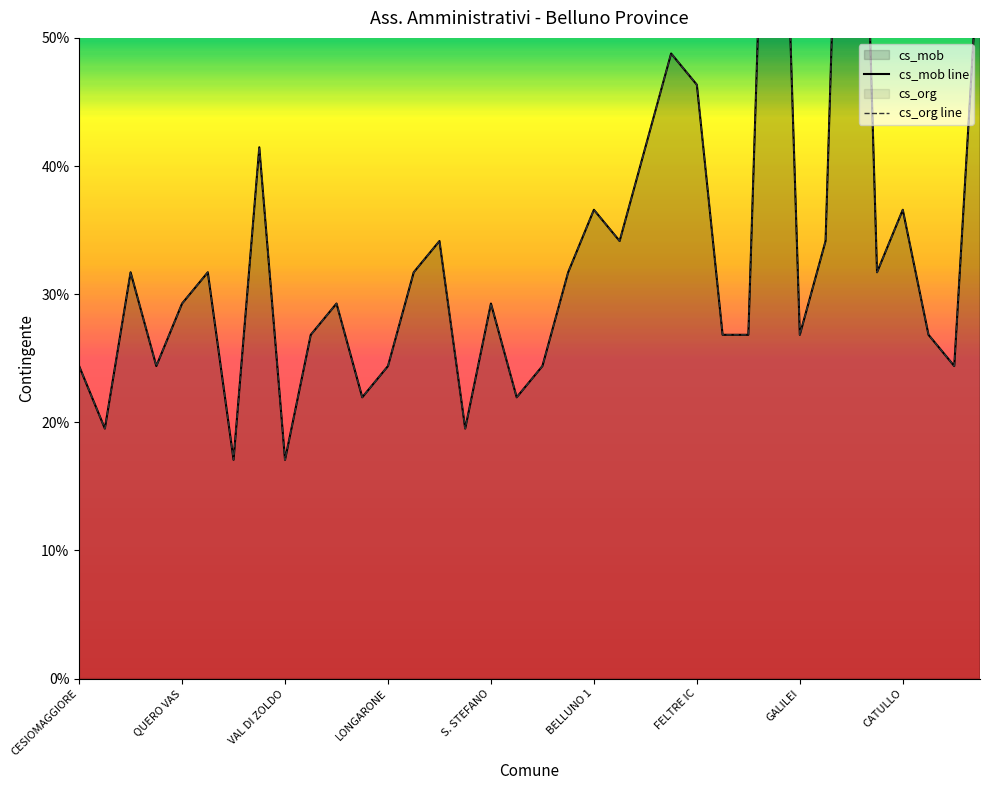

Which series has the widest spread of values?

cs_mob